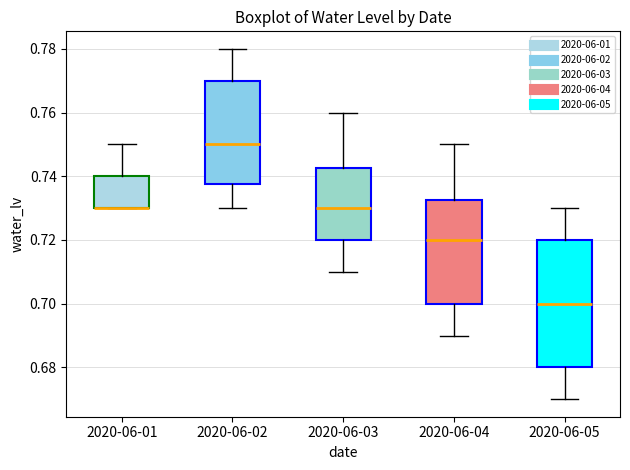

Which box is the tallest, from its lower edge to its upper edge?

2020-06-05